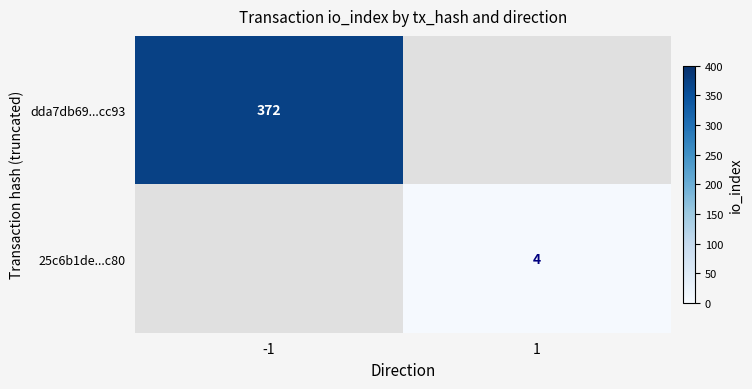

Between 1 and -1, which is larger?

-1